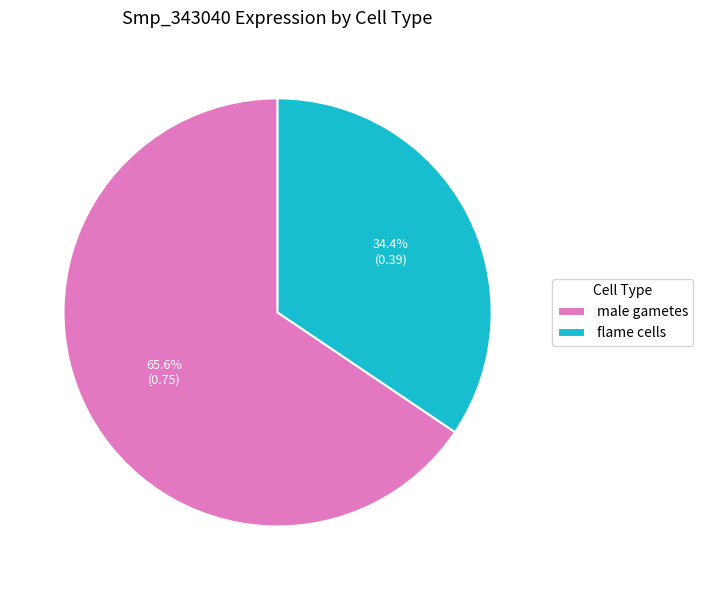

Does male gametes represent more than half of the total?

Yes